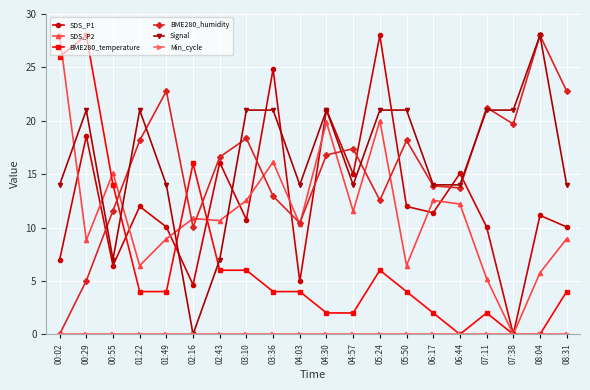

At which category does SDS_P2 reach its first local valley?

00:29